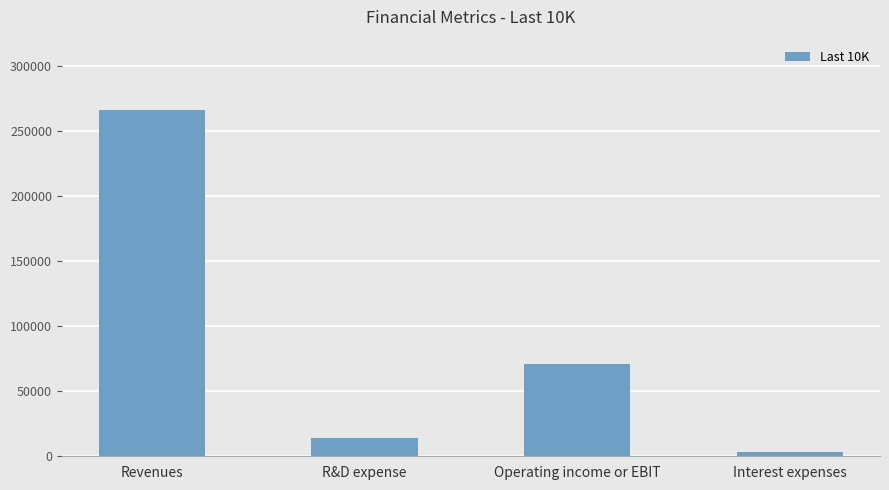

Reading left to right, transcribe all the data shown in this chart.

Revenues=265595	R&D expense=14236	Operating income or EBIT=70898	Interest expenses=3240